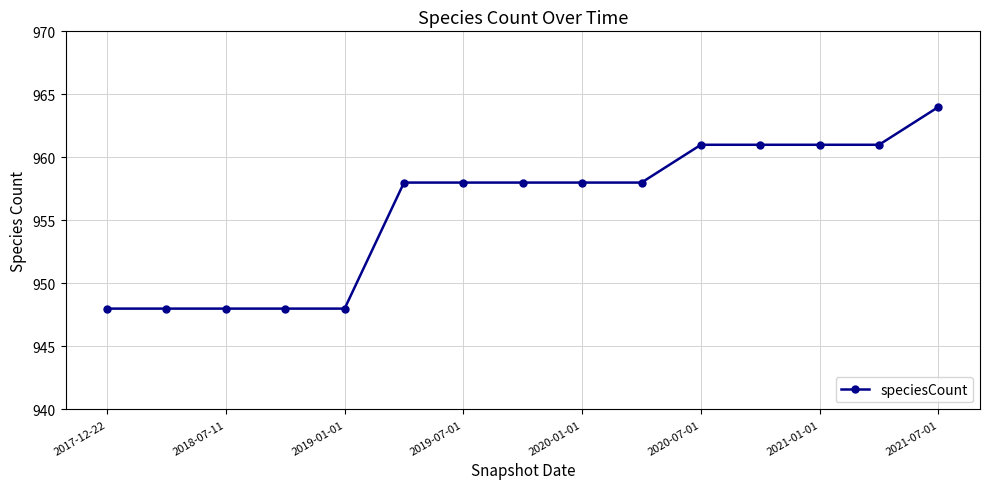

Is this an area chart (filled region under the line)?

No